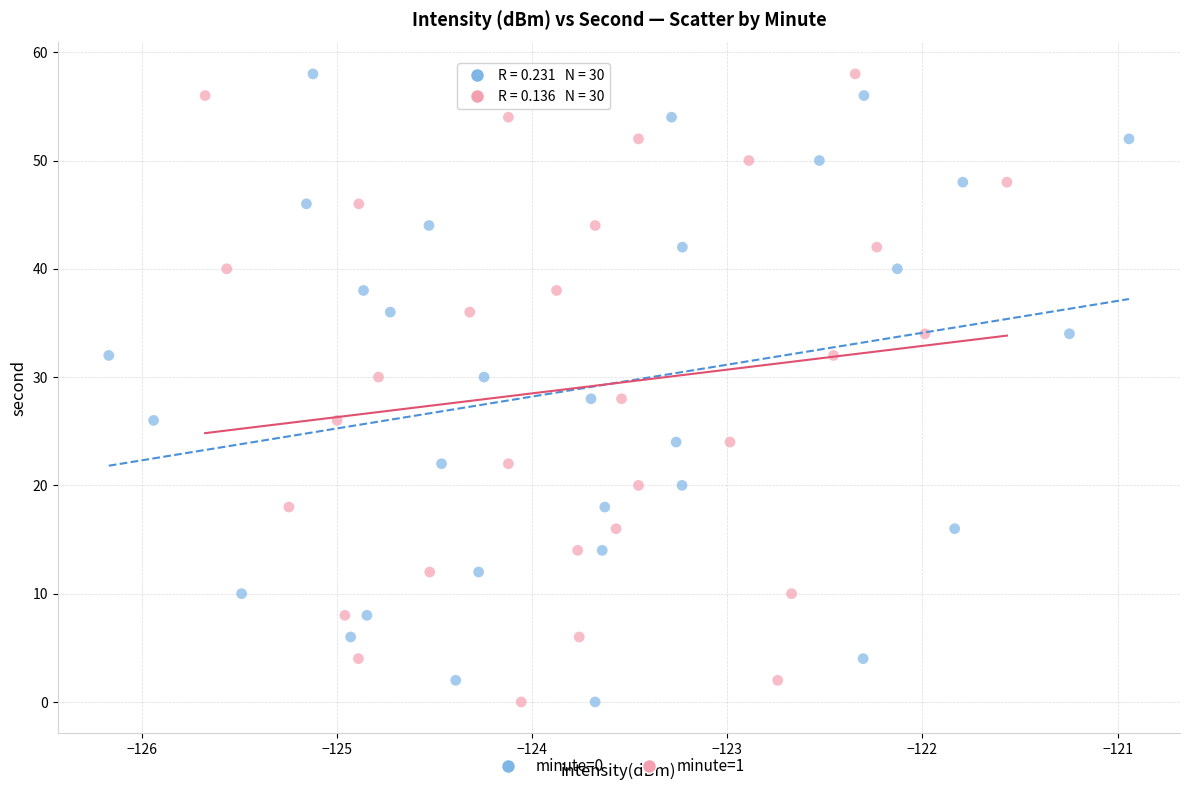

What are all the series names shown in the legend?

minute=0, minute=1